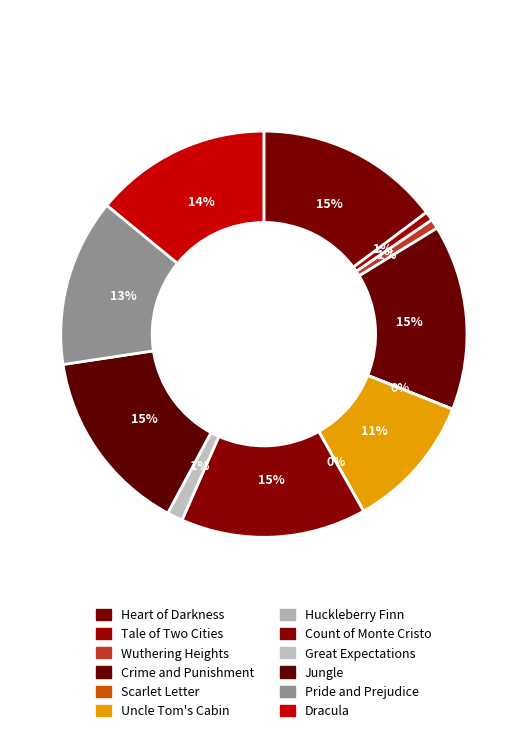

Between Tale of Two Cities and Pride and Prejudice, which is larger?

Pride and Prejudice